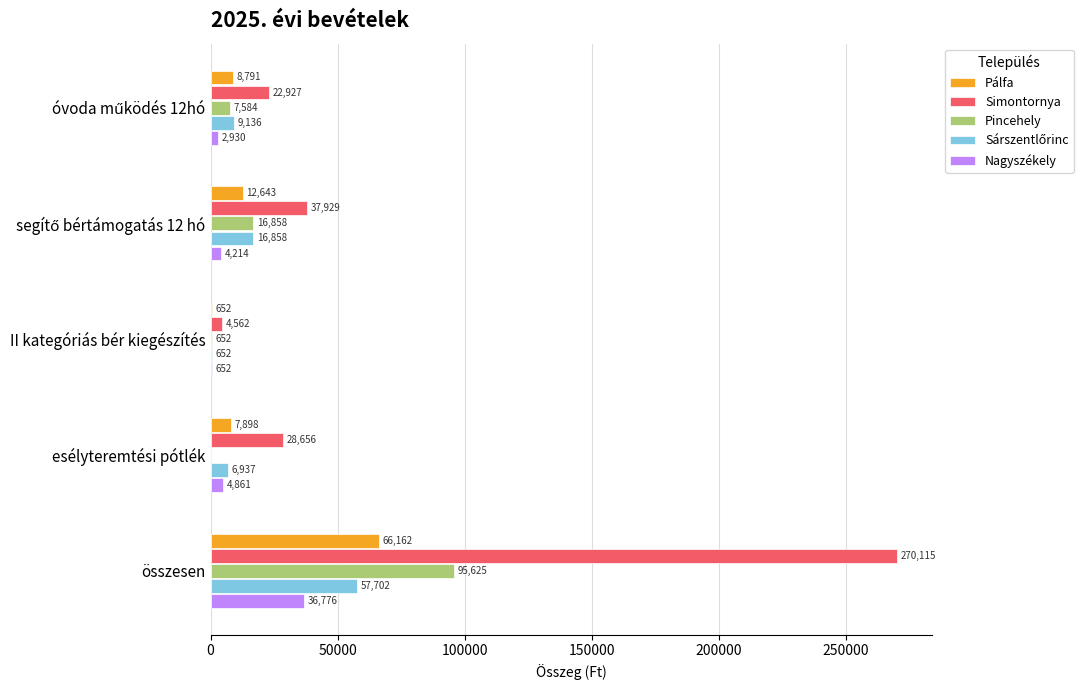

Which series has the largest total across all categories?

Simontornya